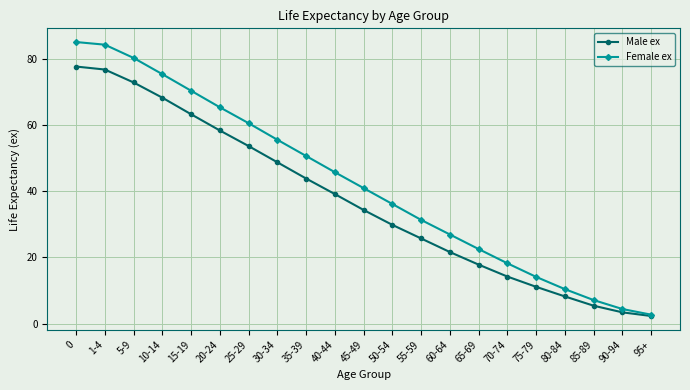

What value does the Female ex series have at 80-84?

10.4